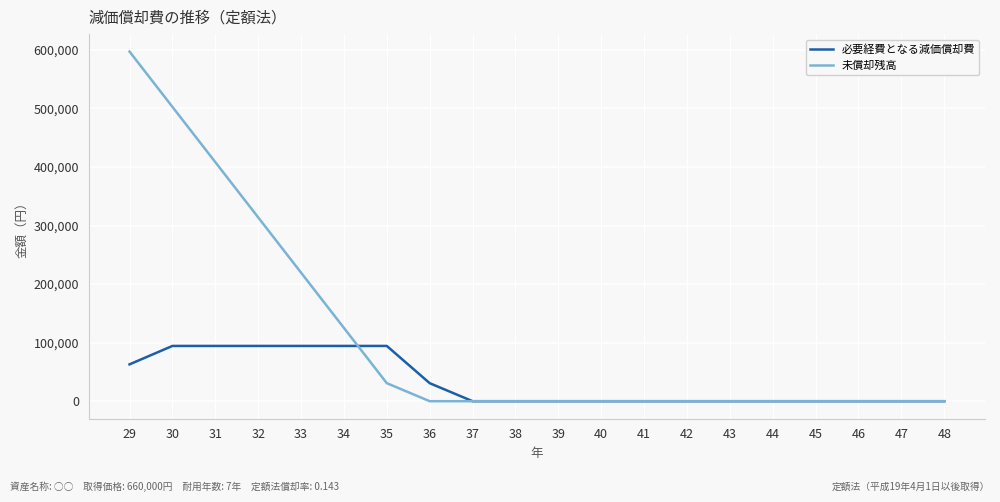

How many series are shown in this chart?

2